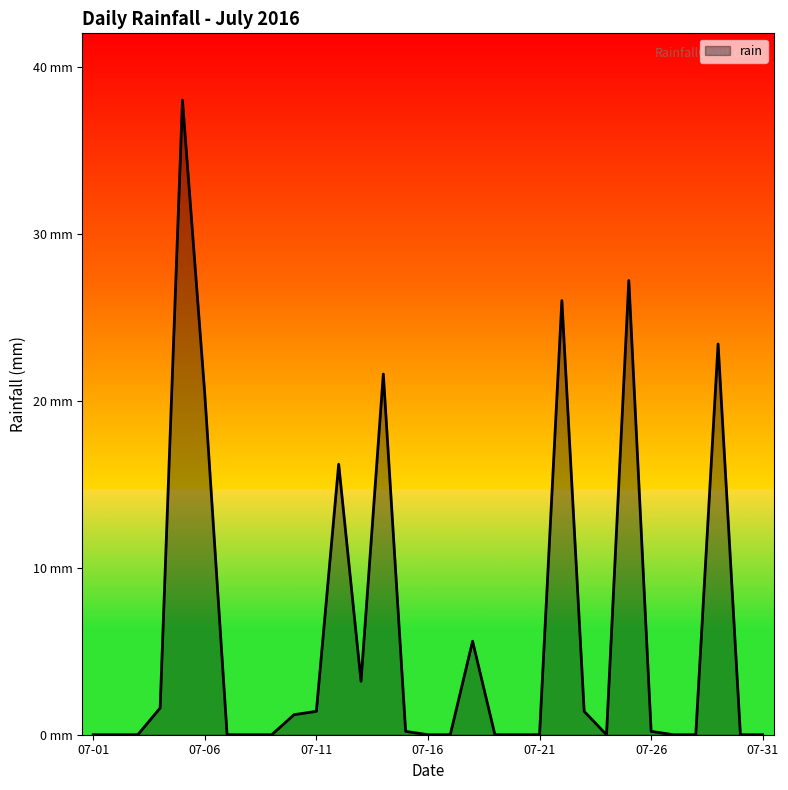

Which label corresponds to the smallest value in the chart?

07-01